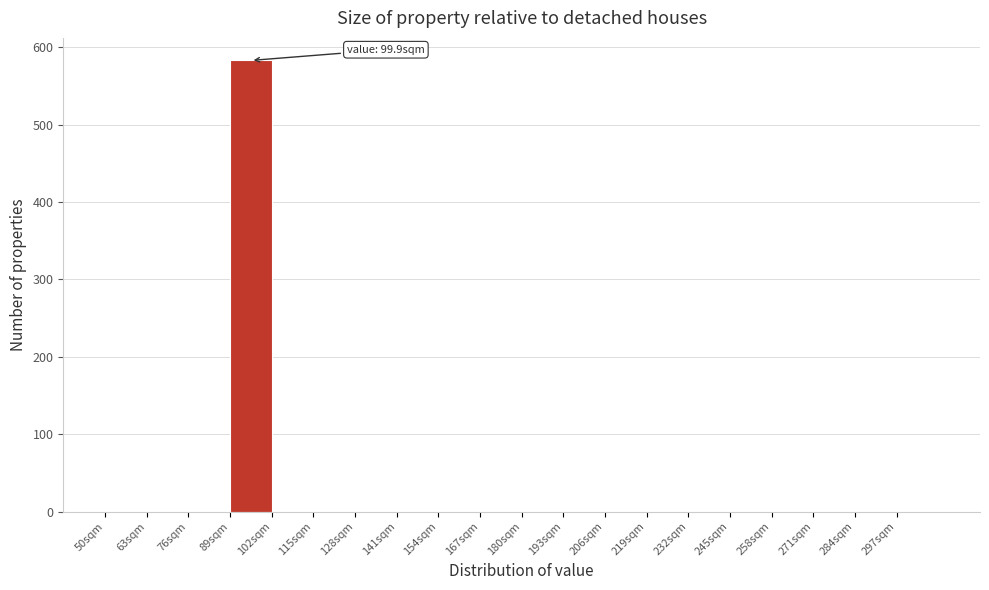

Over which range of the x-axis is the bar tallest?

89 to 102